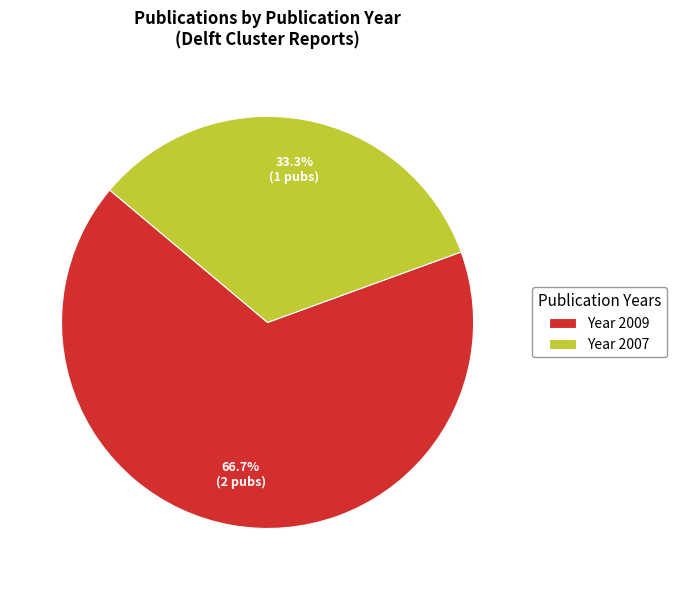

How many segments does this pie chart have?

2